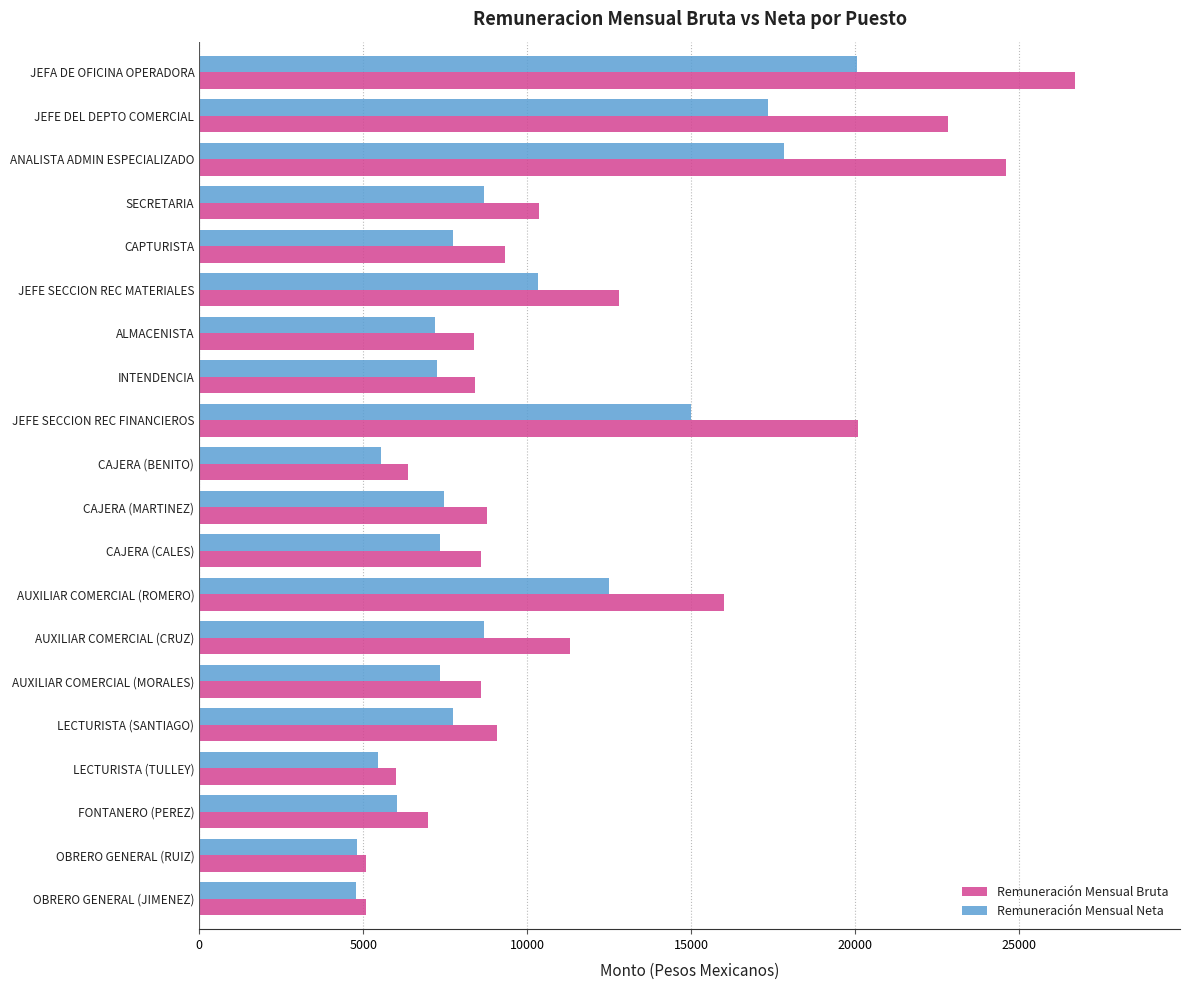

What is the average value of the Remuneración Mensual Neta series?

9447.0